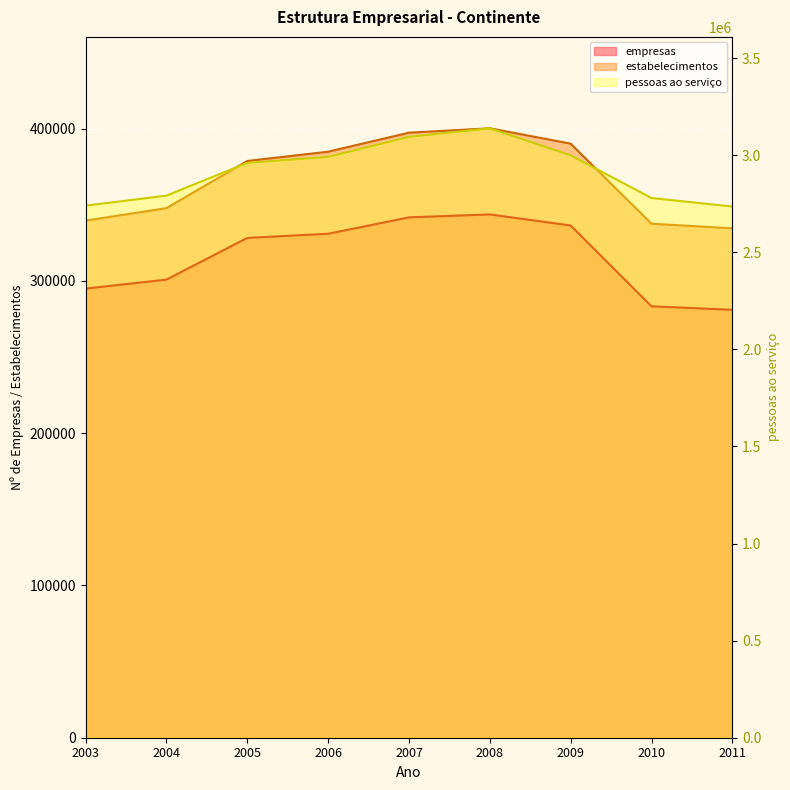

Where is empresas nearest to the value 312339?

2004